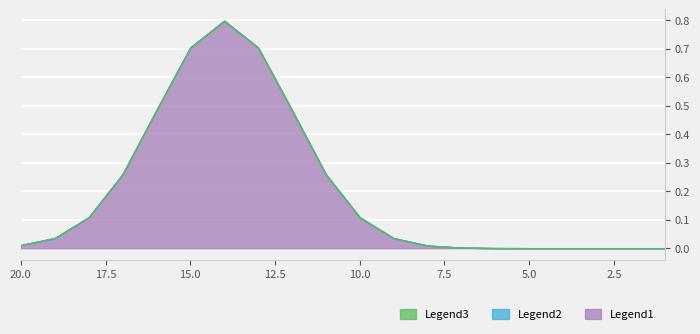

How many lines are shown in the chart?

3